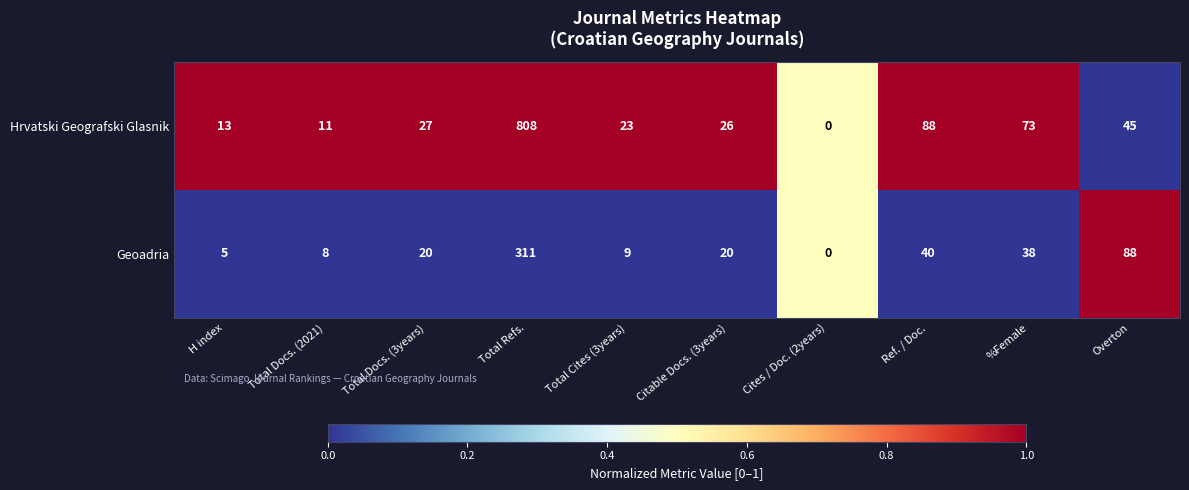

Where is Geoadria nearest to the value 155?

Overton